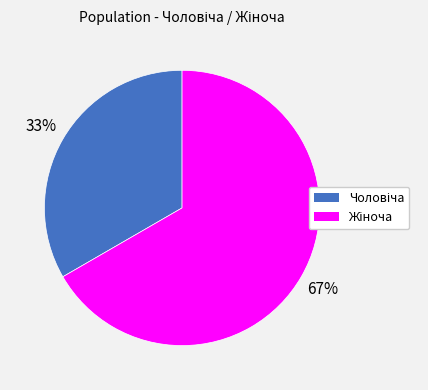

Does any single category account for the majority?

Yes